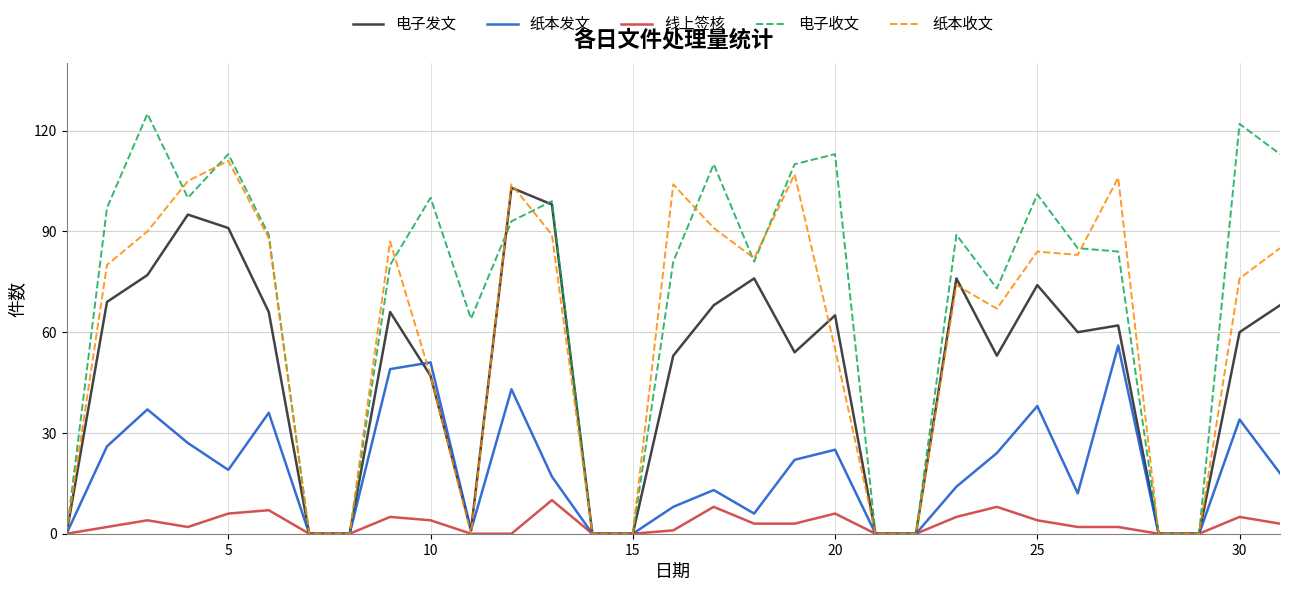

Rank the series by their maximum value, from highest to lowest.

电子收文, 纸本收文, 电子发文, 纸本发文, 线上签核